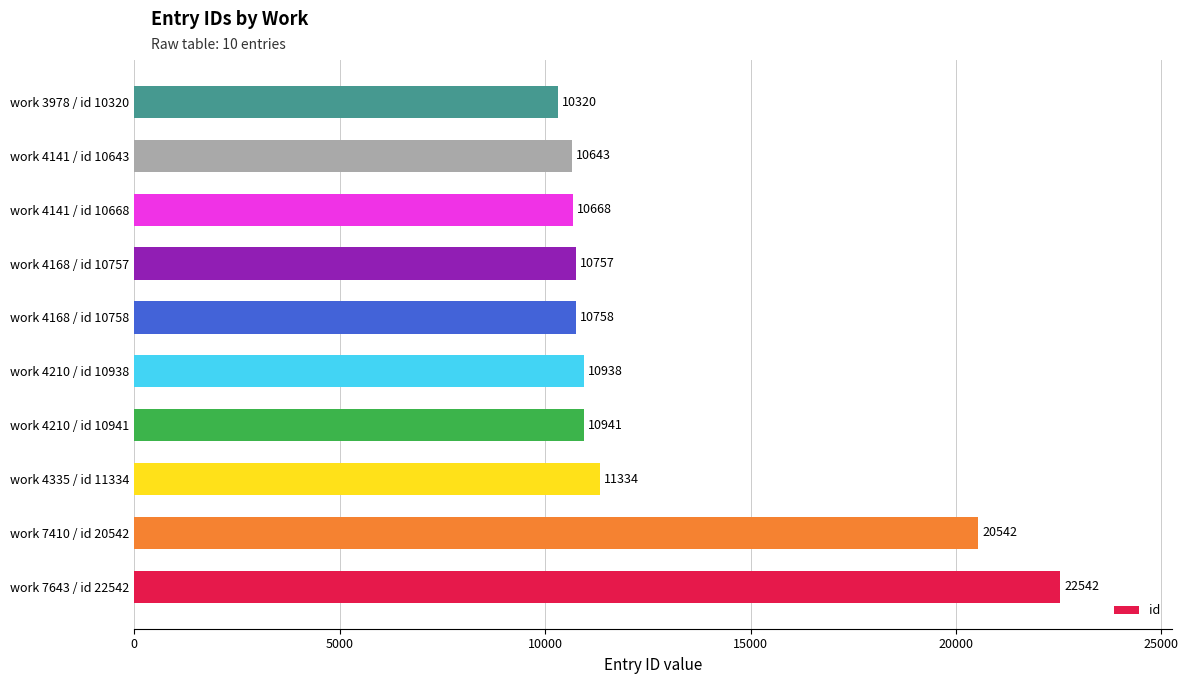

What is the ratio of the value at work 4210 / id 10941 to the value at work 4168 / id 10757?

1.0